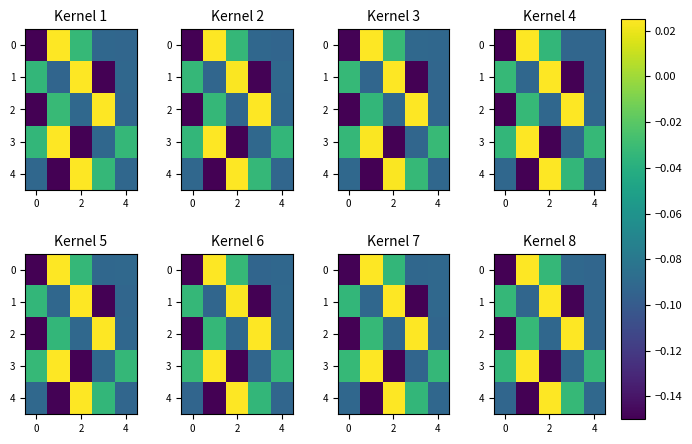

What is the sum of all 1 values?

-0.3